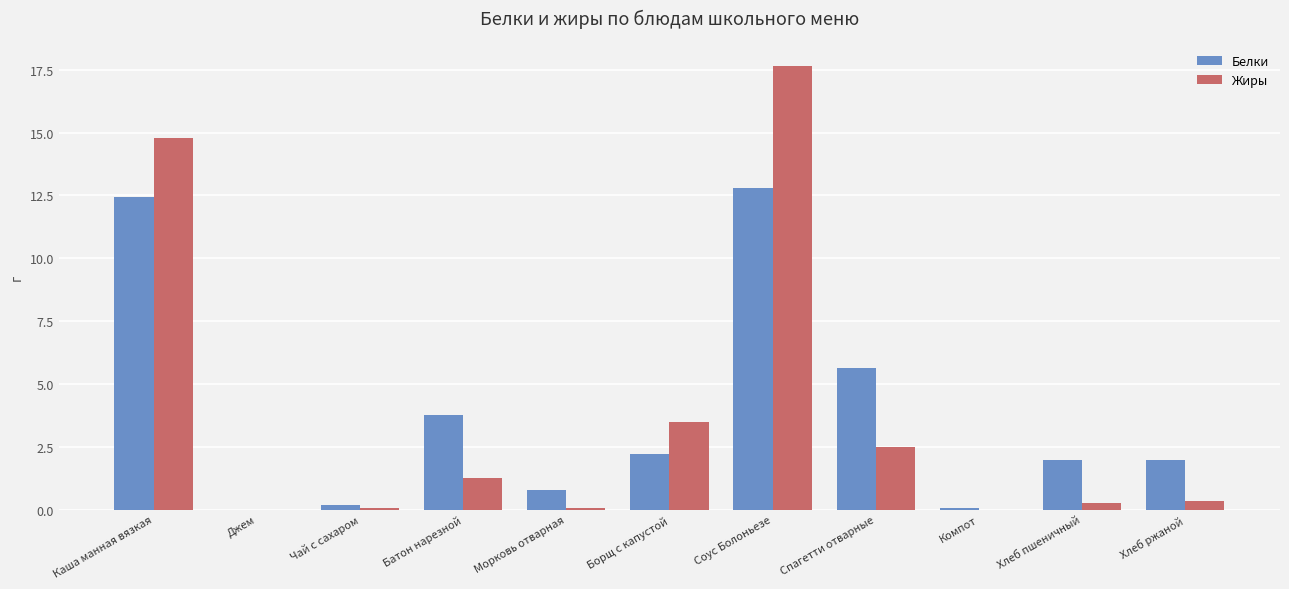

What are all the series names shown in the legend?

Белки, Жиры